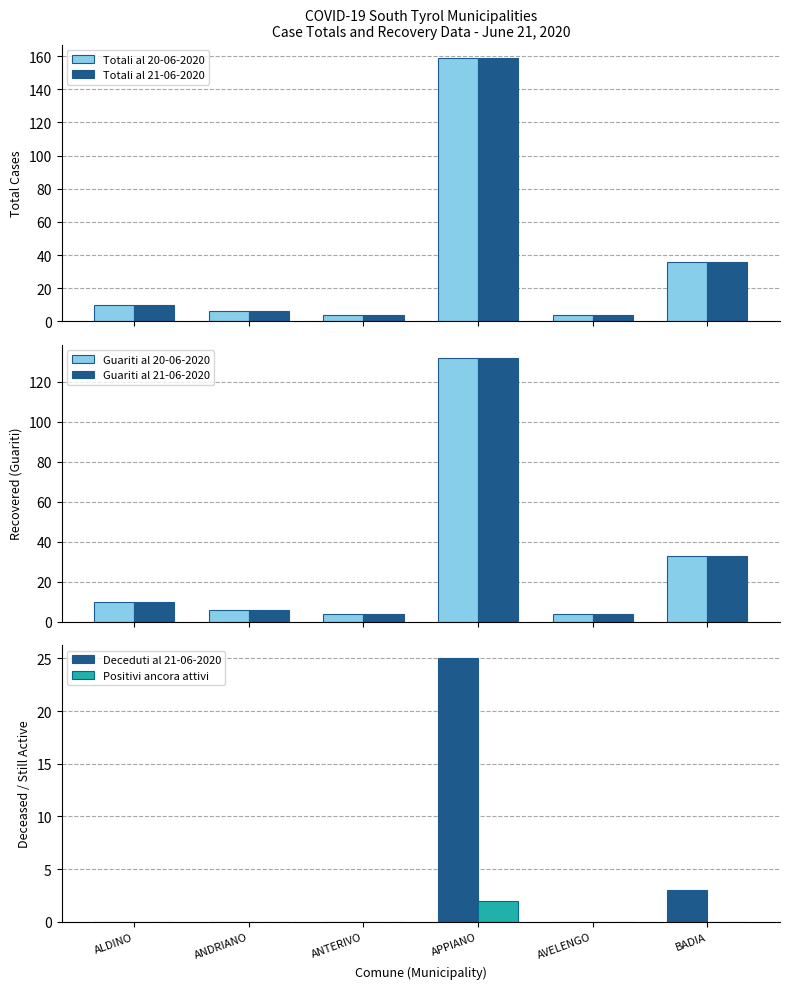

What is the label of the 6th bar from the right?

ALDINO